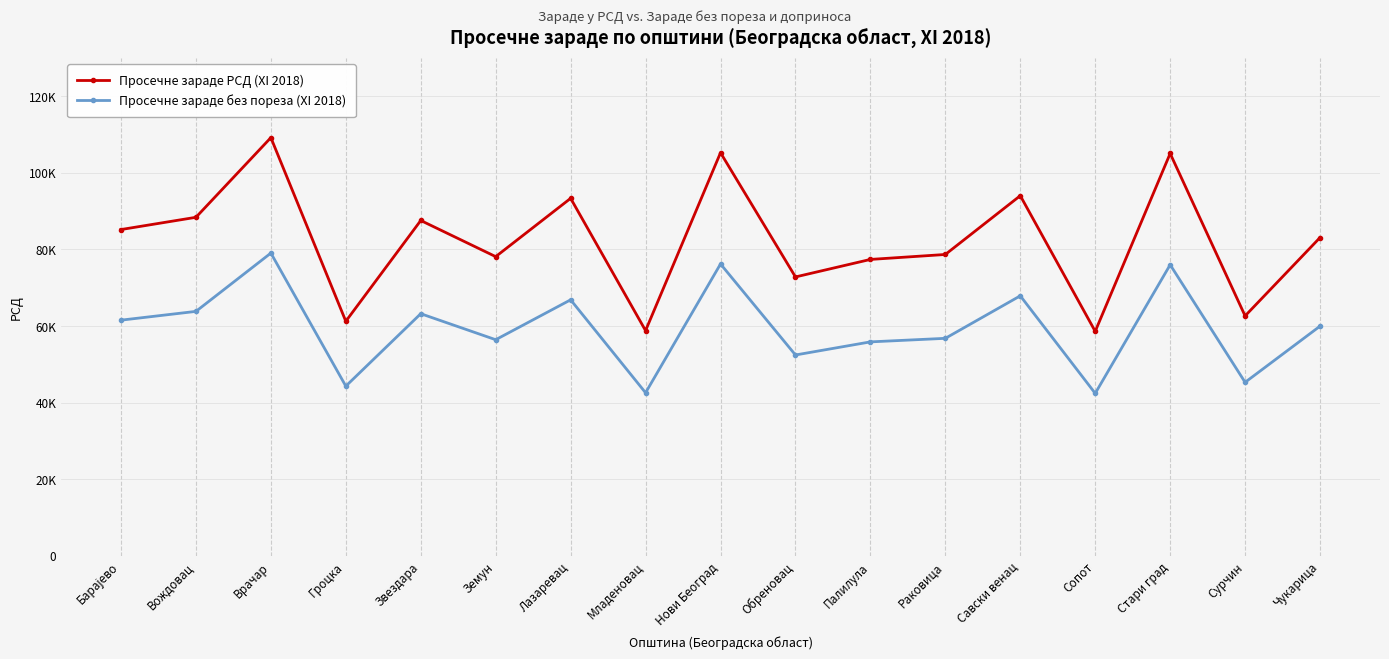

What are all the series names shown in the legend?

Просечне зараде РСД (XI 2018), Просечне зараде без пореза (XI 2018)